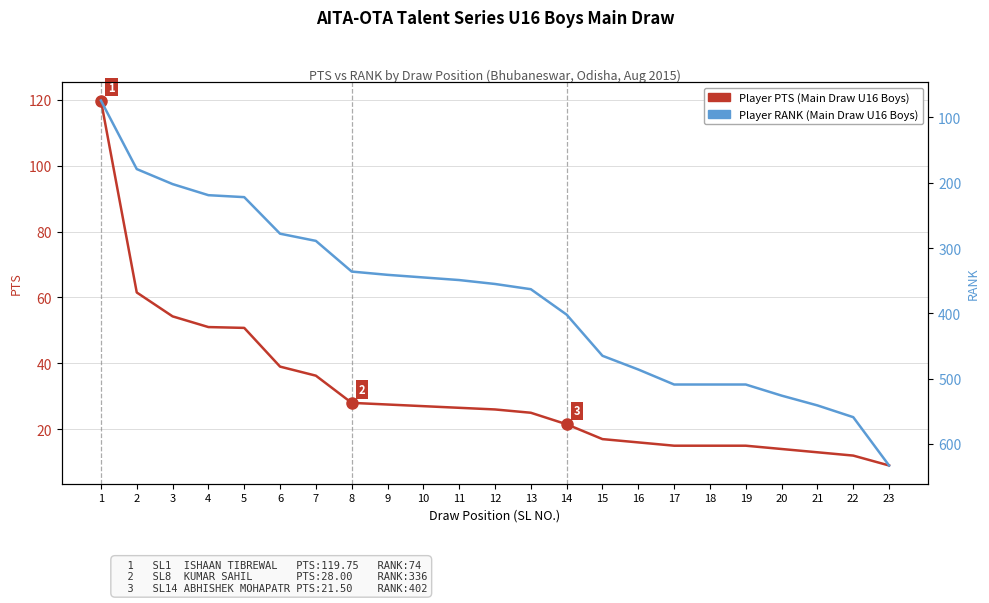

At which label does Player RANK, U16 Boys Main Draw reach its minimum?

1